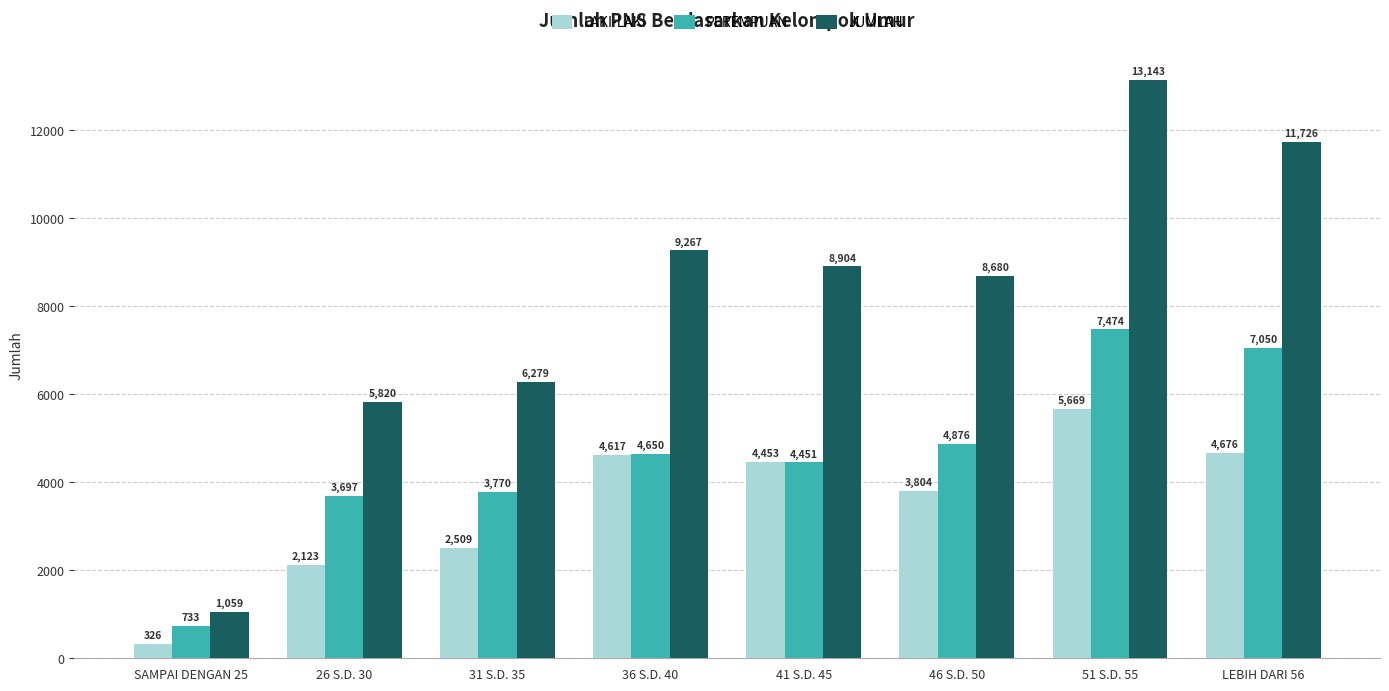

Which series has the largest total across all categories?

JUMLAH